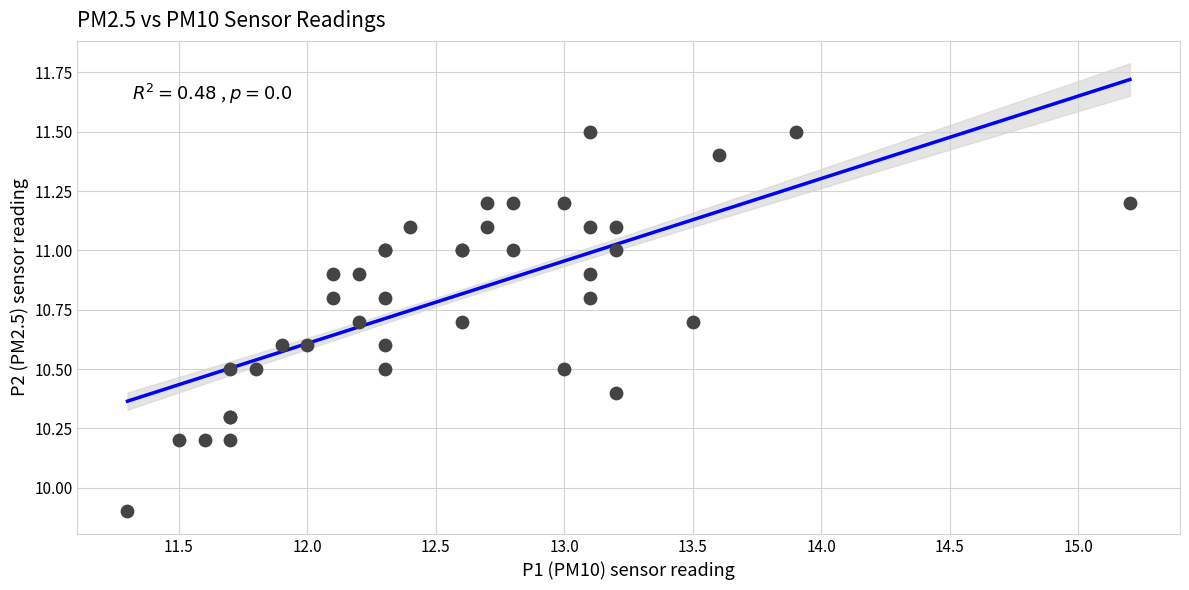

What Y value in the scatter plot is closest to 10?

9.9